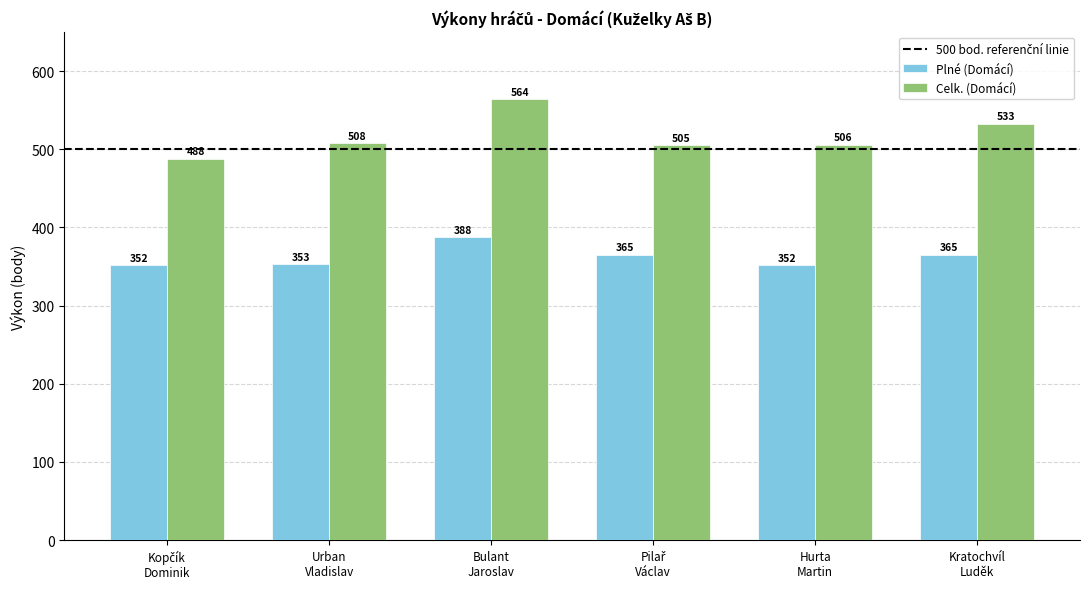

List the series in order of their peak value, highest first.

Celk. (Domácí), Plné (Domácí)